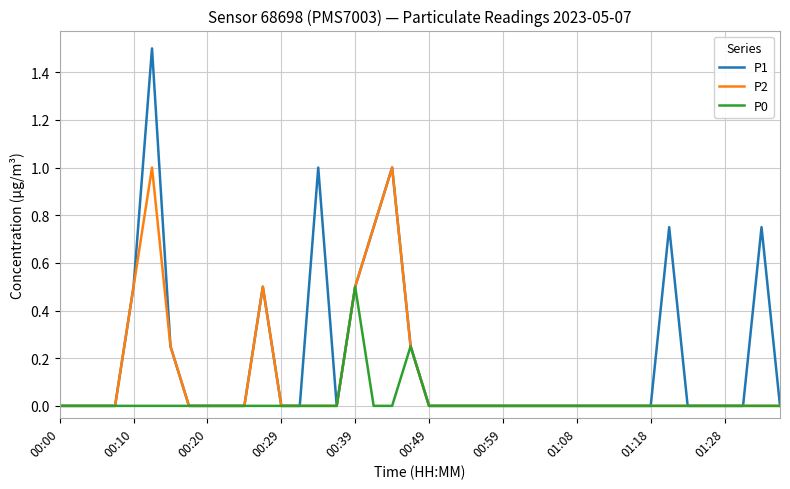

What is the greatest value displayed?

1.5